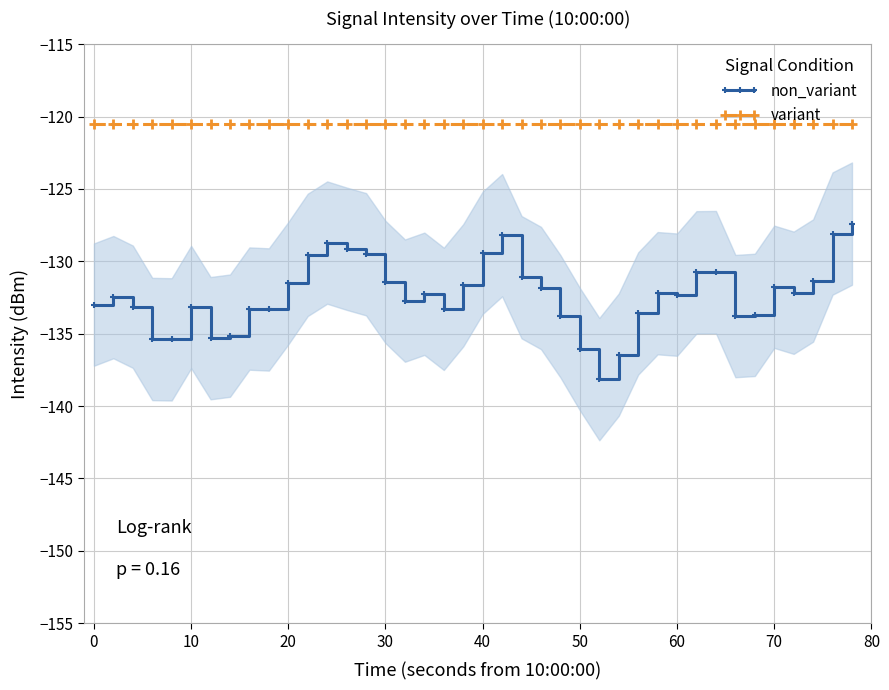

How many data points does each series have?

40